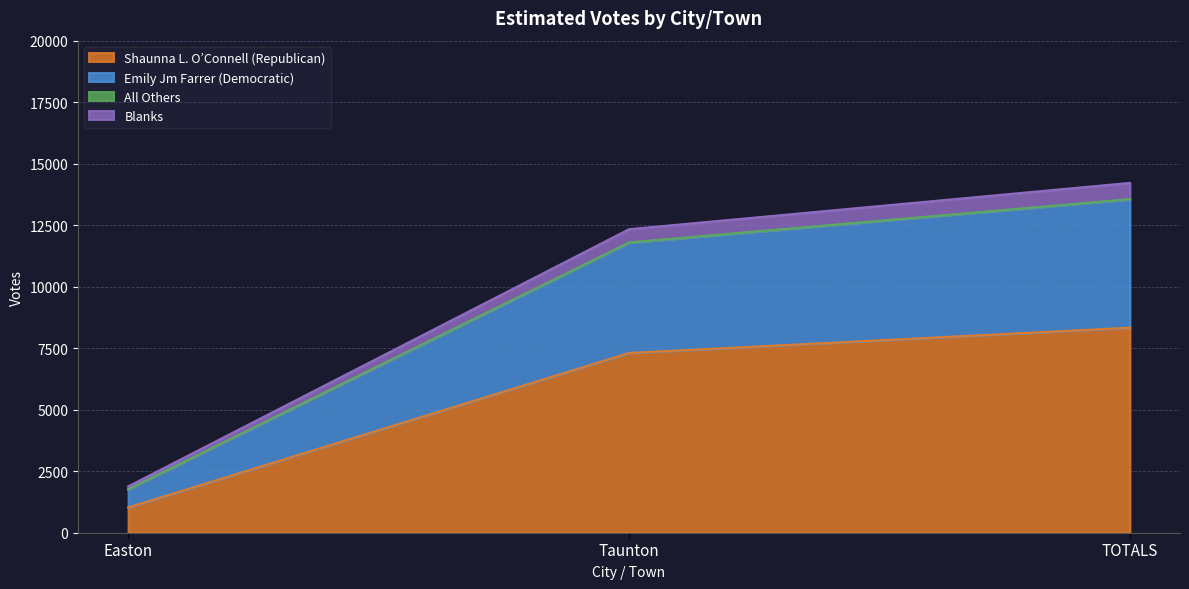

List the labels in order of Shaunna L. O’Connell (Republican) value, largest first.

TOTALS, Taunton, Easton